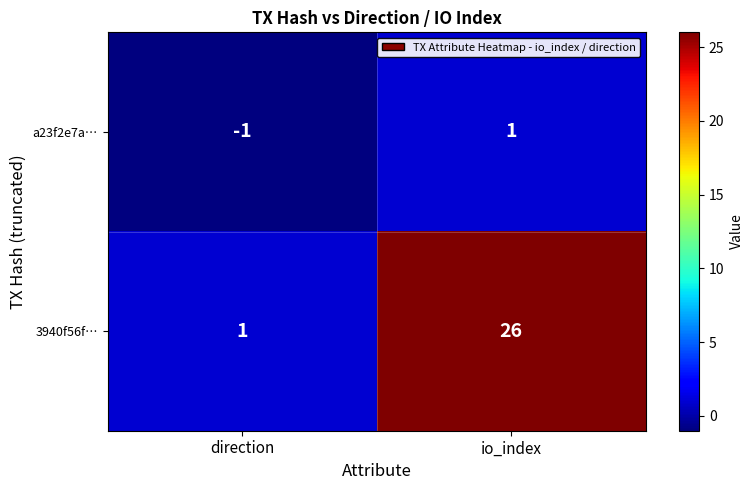

Reading left to right, extract all data points from this chart.

a23f2e7a…: -1	1
3940f56f…: 1	26